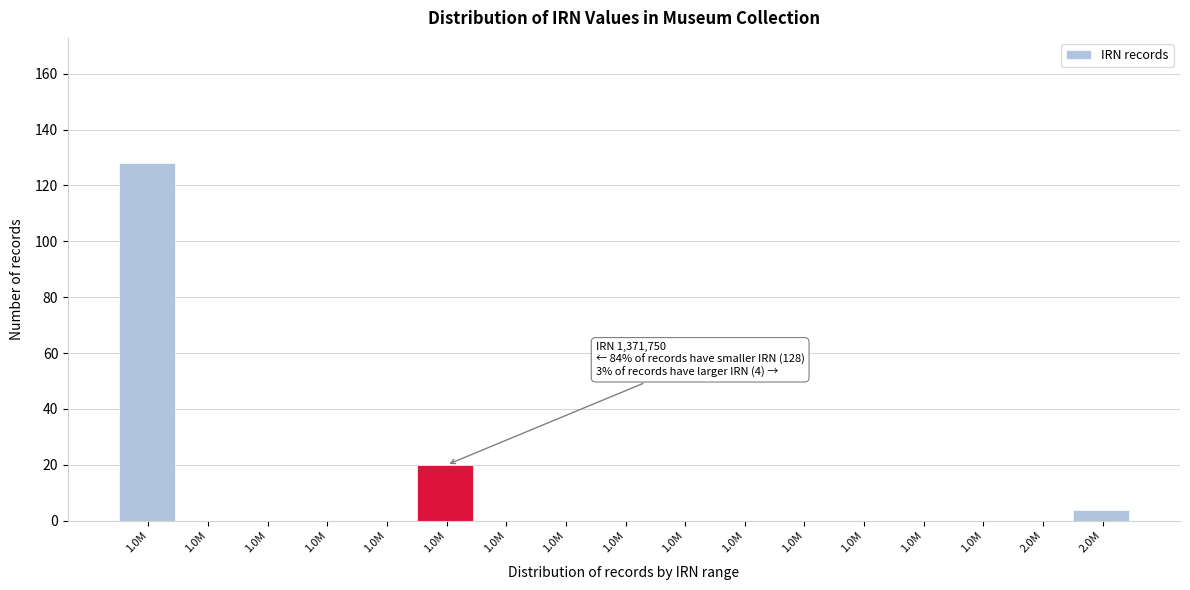

Are the bars horizontal?

No